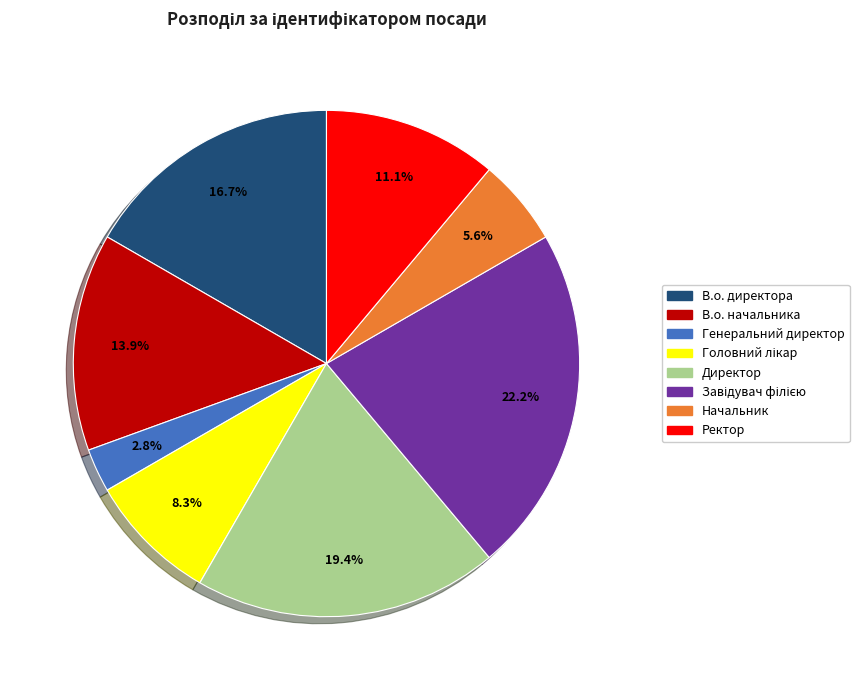

To the nearest percent, what is the difference between the largest and smallest slice percentages?

19%